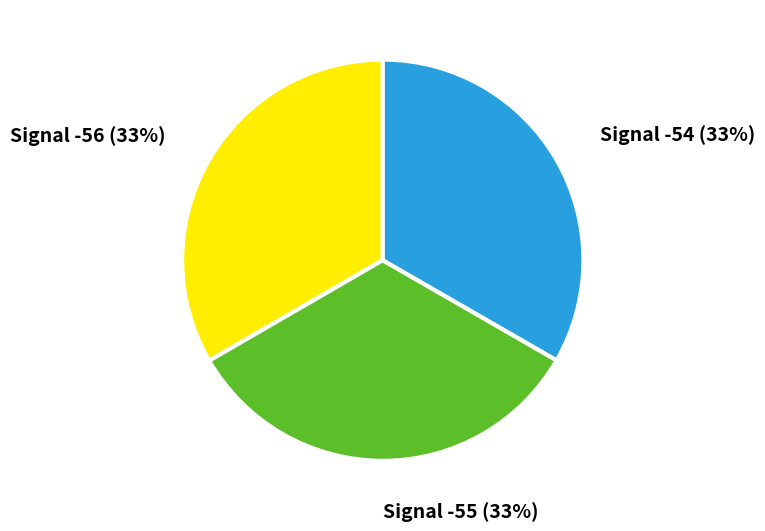

To the nearest percent, what is the average slice percentage?

33%